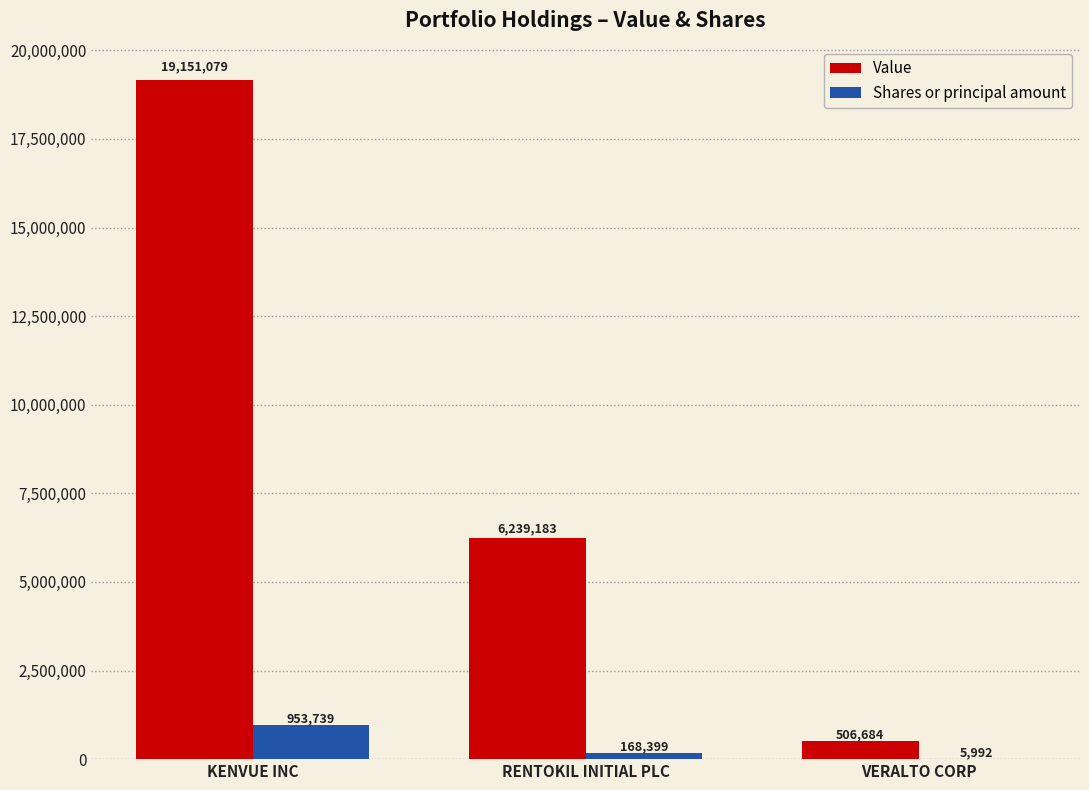

Reading left to right, what are all the values shown in this chart?

Value: 19151079	6239183	506684
Shares or principal amount: 953739	168399	5992